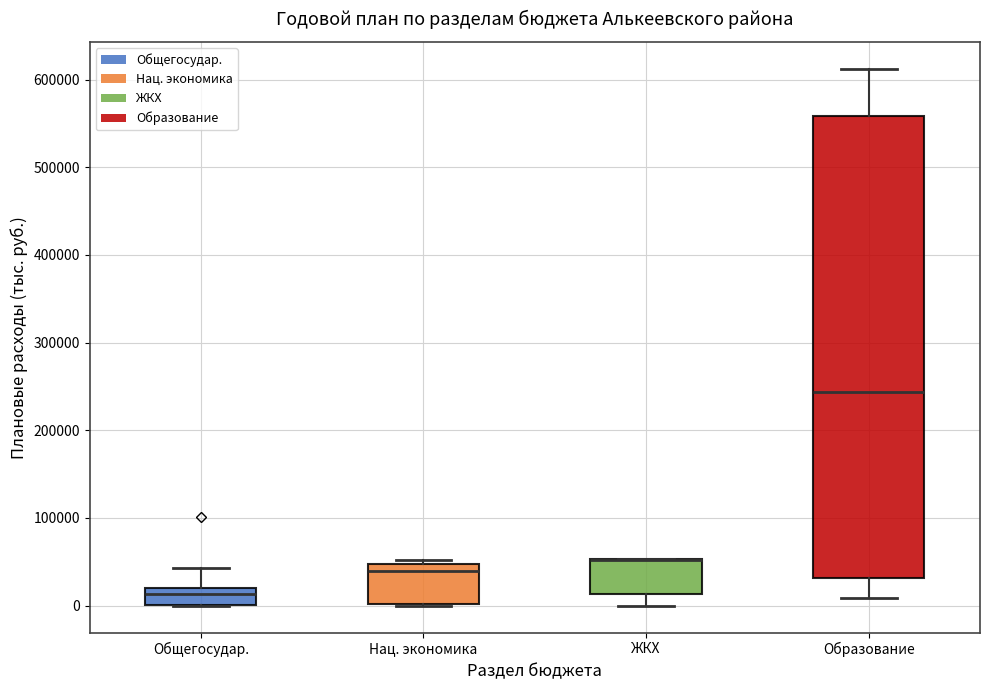

Reading left to right, read every box against the y-axis: the position of its median line, the range the box covers, and the ends of its whiskers. The values are not printed on the chart, so give them approximately, as read against the axis.

Общегосудар.: median 10000, box 0 to 20000, whiskers 0 to 40000
Нац. экономика: median 40000, box 0 to 50000, whiskers 0 to 50000 (just above the box's upper edge)
ЖКХ: median 50000 (drawn on the box's upper edge), box 10000 to 50000, whiskers 0 to 50000
Образование: median 240000, box 30000 to 560000, whiskers 10000 to 610000